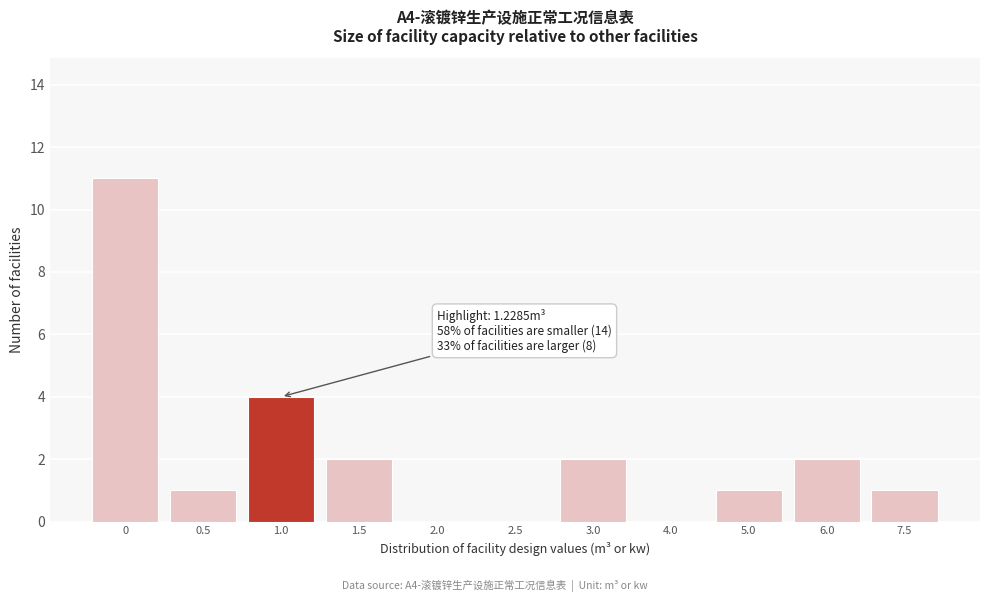

Reading left to right, list all the values displayed in this chart.

0=11	0.5=1	1.0=4	1.5=2	2.0=0	2.5=0	3.0=2	4.0=0	5.0=1	6.0=2	7.5=1